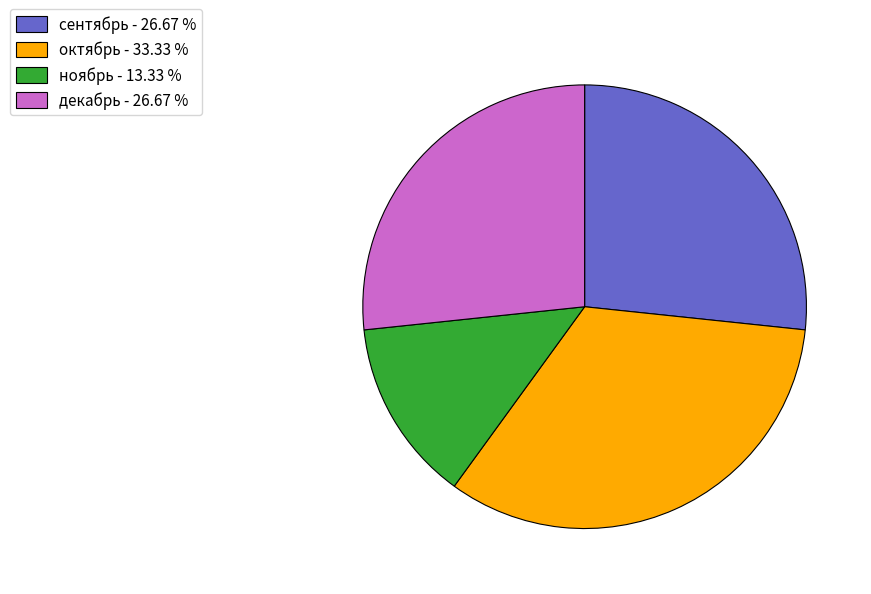

Is there a majority slice in this chart?

No